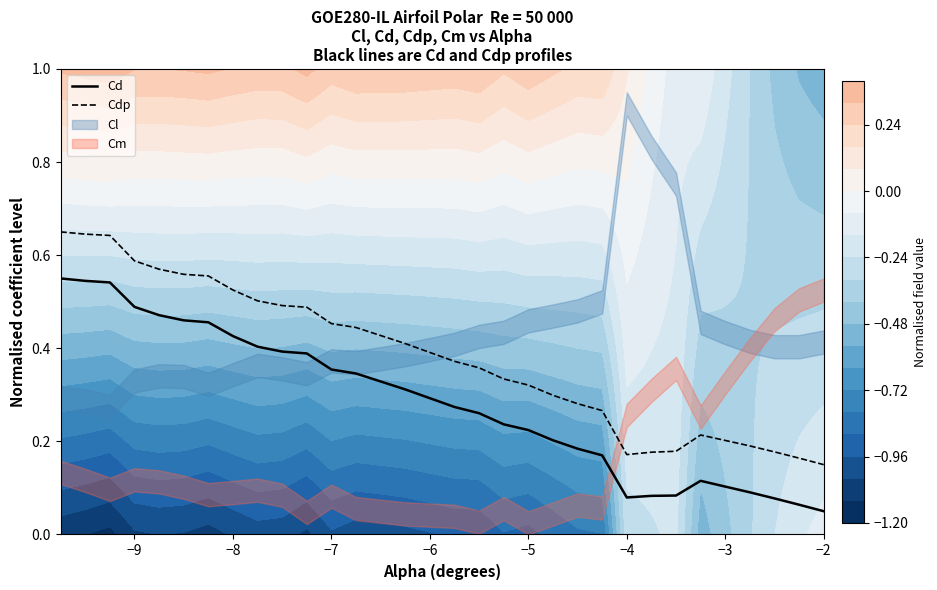

True or false: Cdp has a value of 0.6 at −5.

False